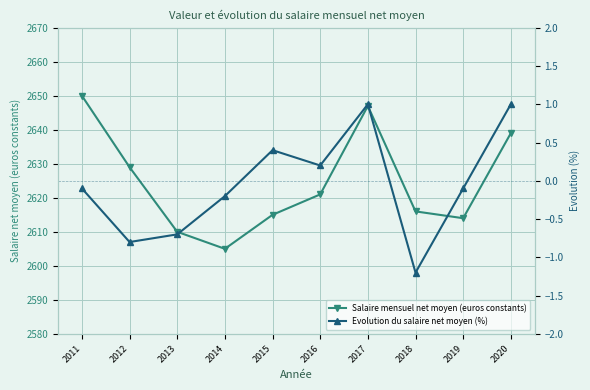

Which has a higher value, 2020 or 2012?

2020